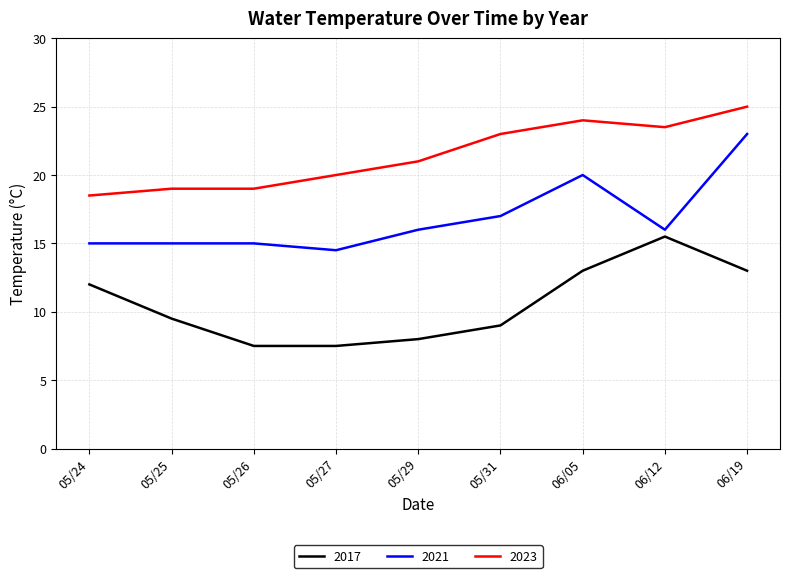

Rank the series by their average value, from highest to lowest.

2023, 2021, 2017